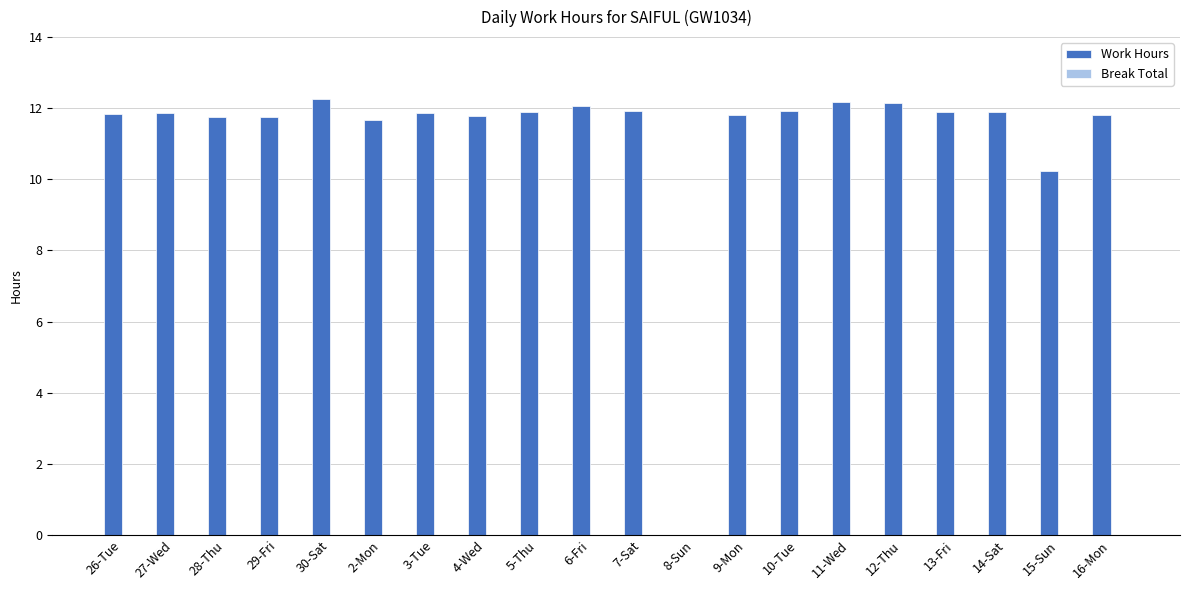

Between 11-Wed and 4-Wed, which is larger?

11-Wed